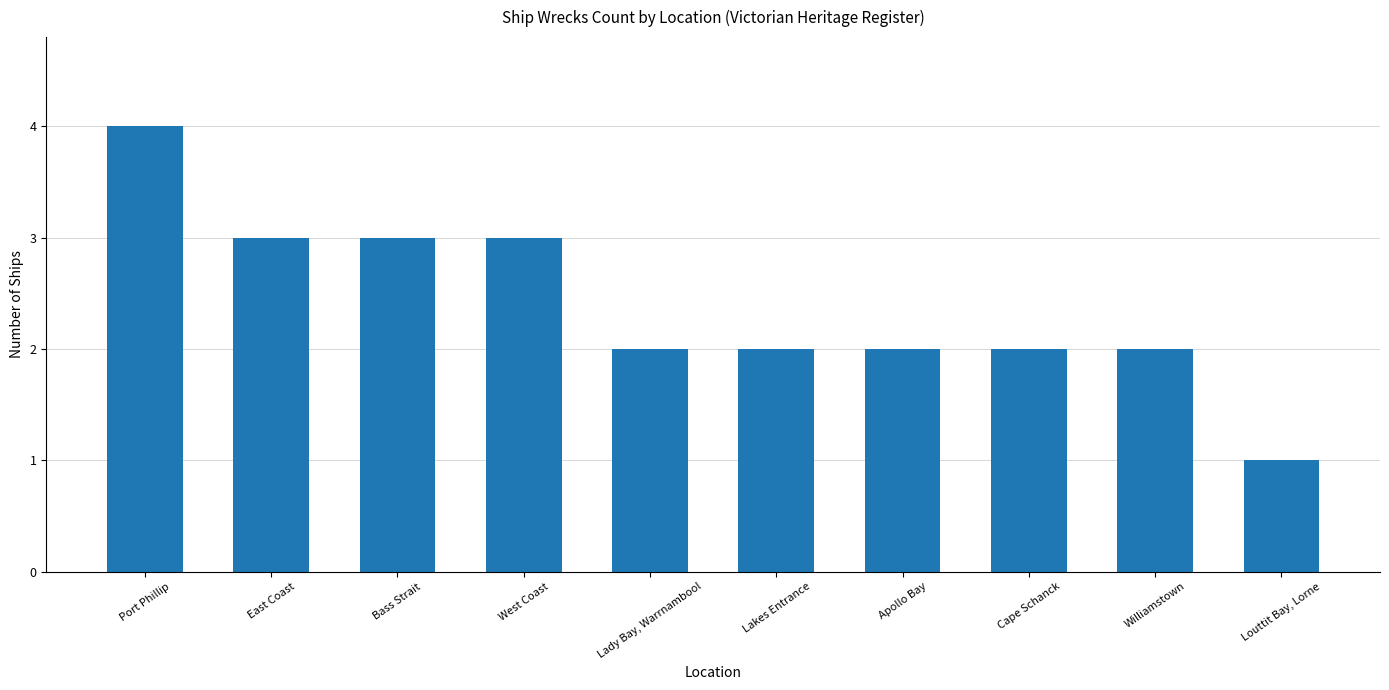

What is the sum of the values at West Coast and Lakes Entrance?

5